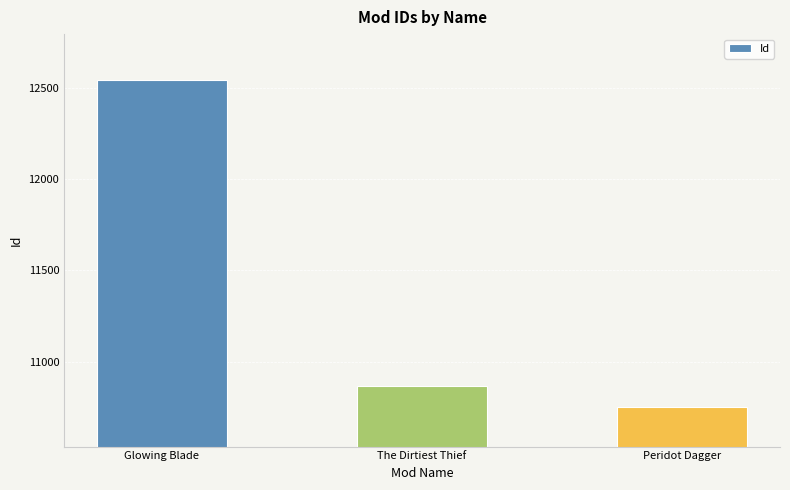

How many distinct data groups are displayed?

1